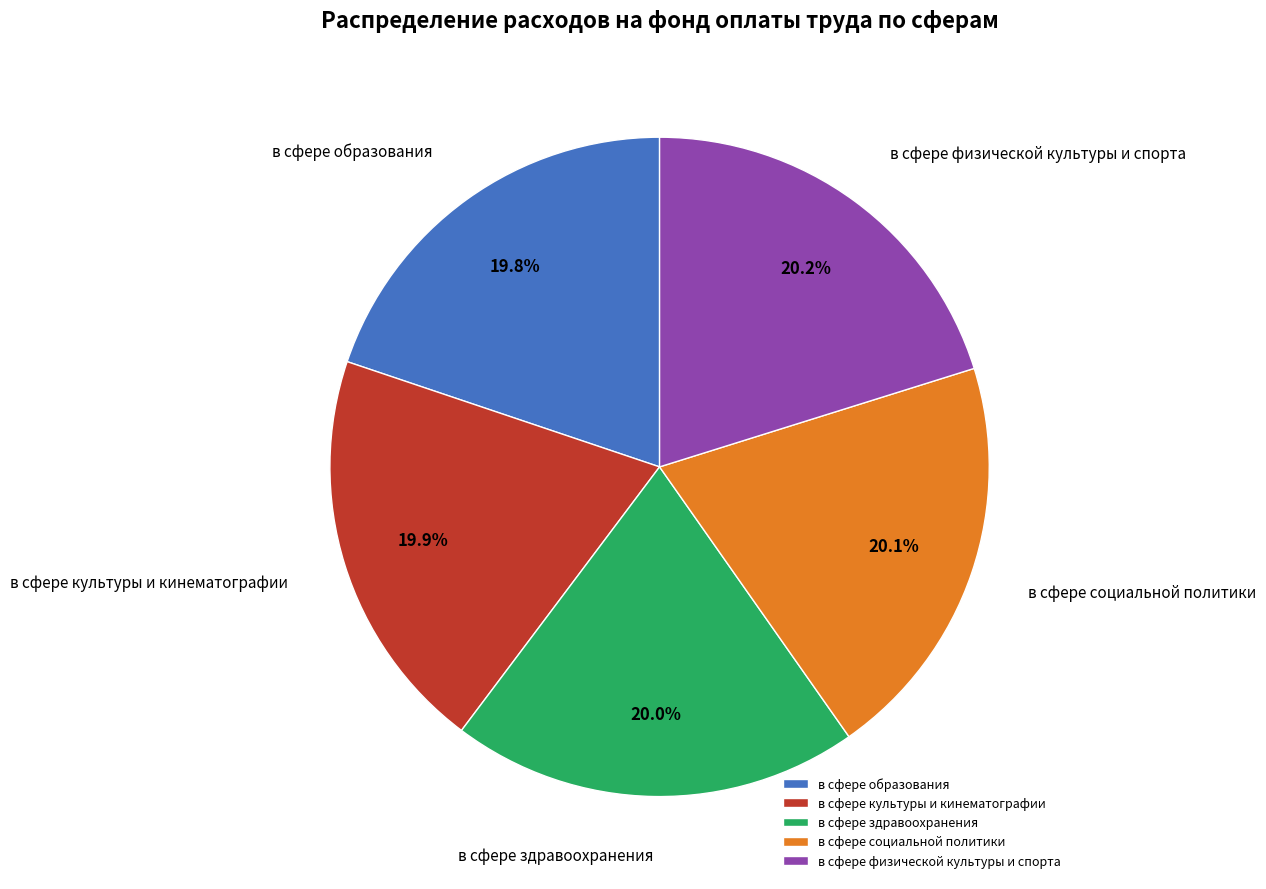

Is it true that в сфере физической культуры и спорта is 14% of the pie?

False